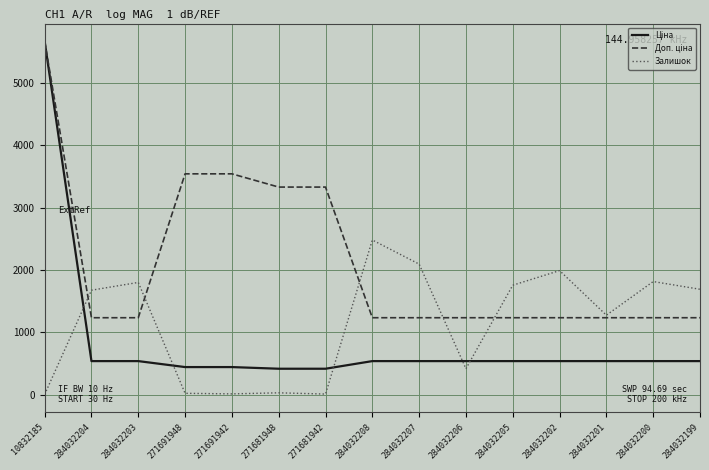

What is the highest value of the Залишок series?

2483.0